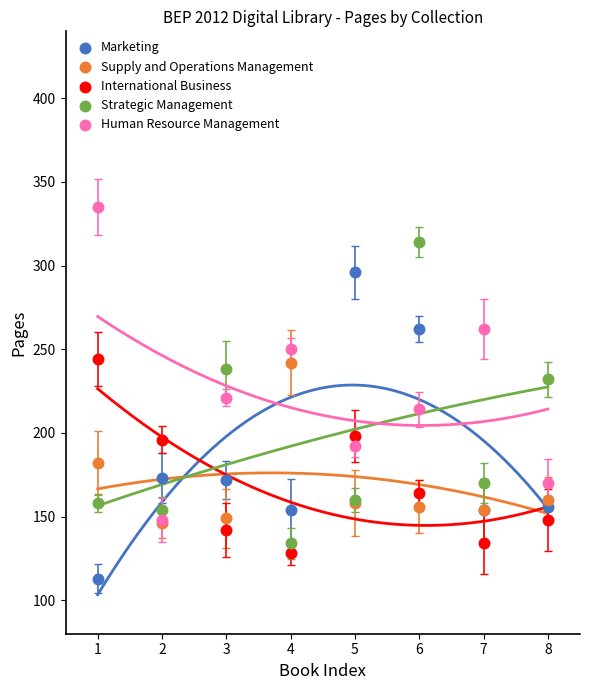

Which series reaches the minimum Y coordinate?

Marketing